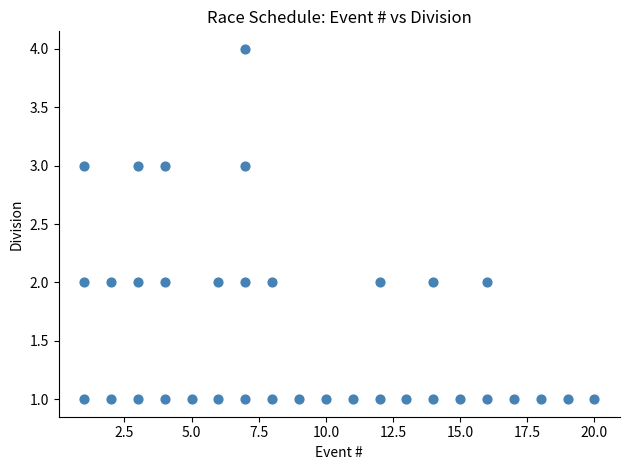

What is the range of Y values (max minus min)?

3